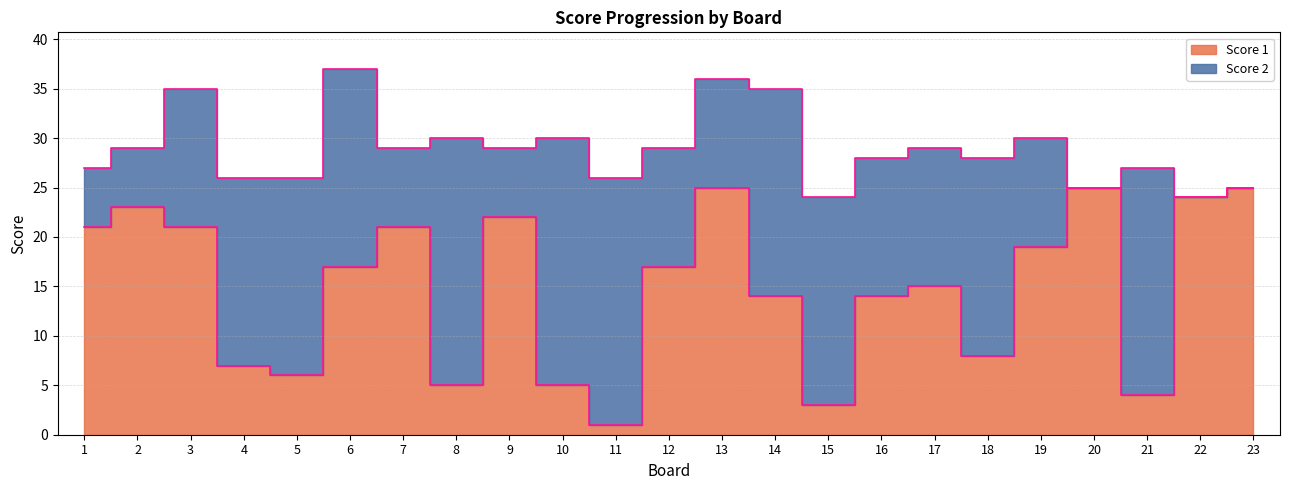

At which label does the data first exceed 17?

1